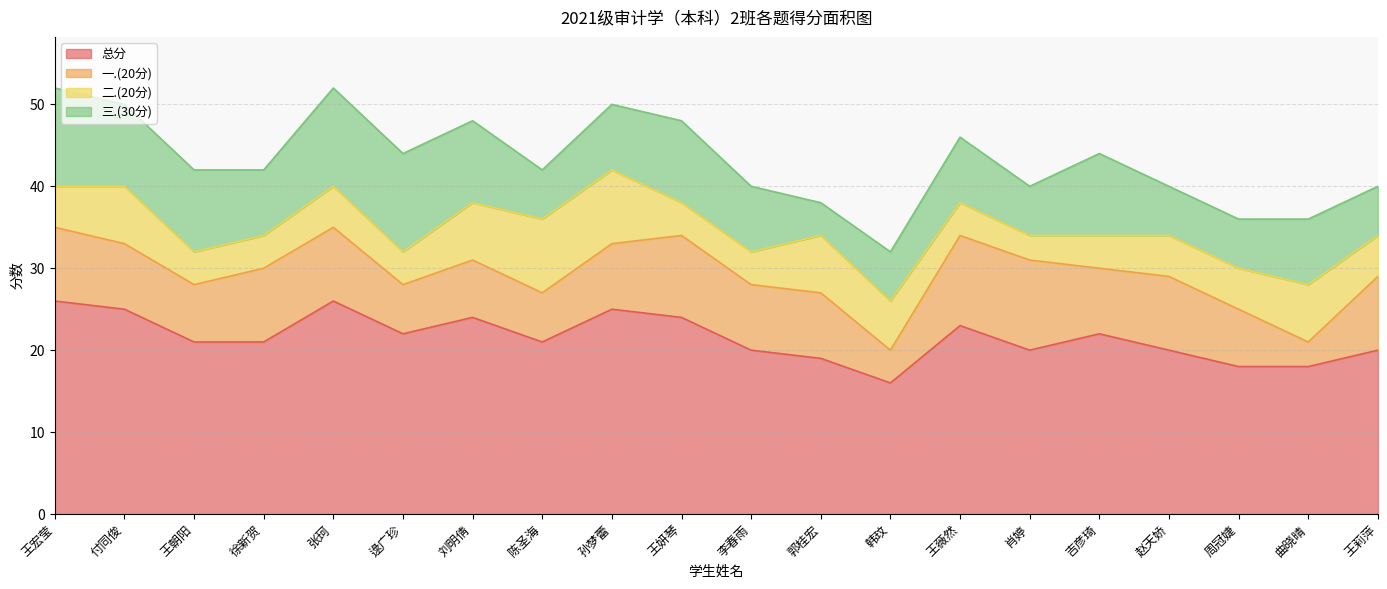

Which series has the largest total across all categories?

总分